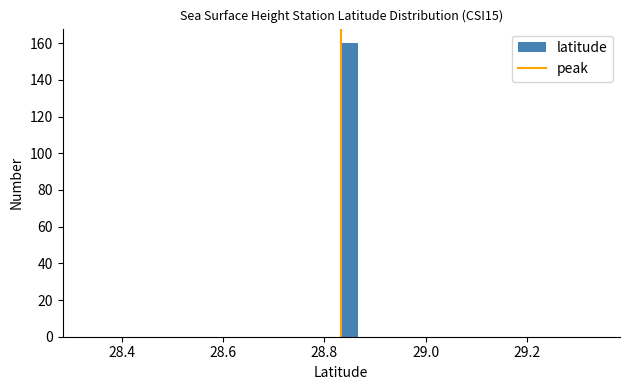

Around what value on the x-axis is the tallest bar? Give the approximate position of its centre, as read against the axis.

28.84